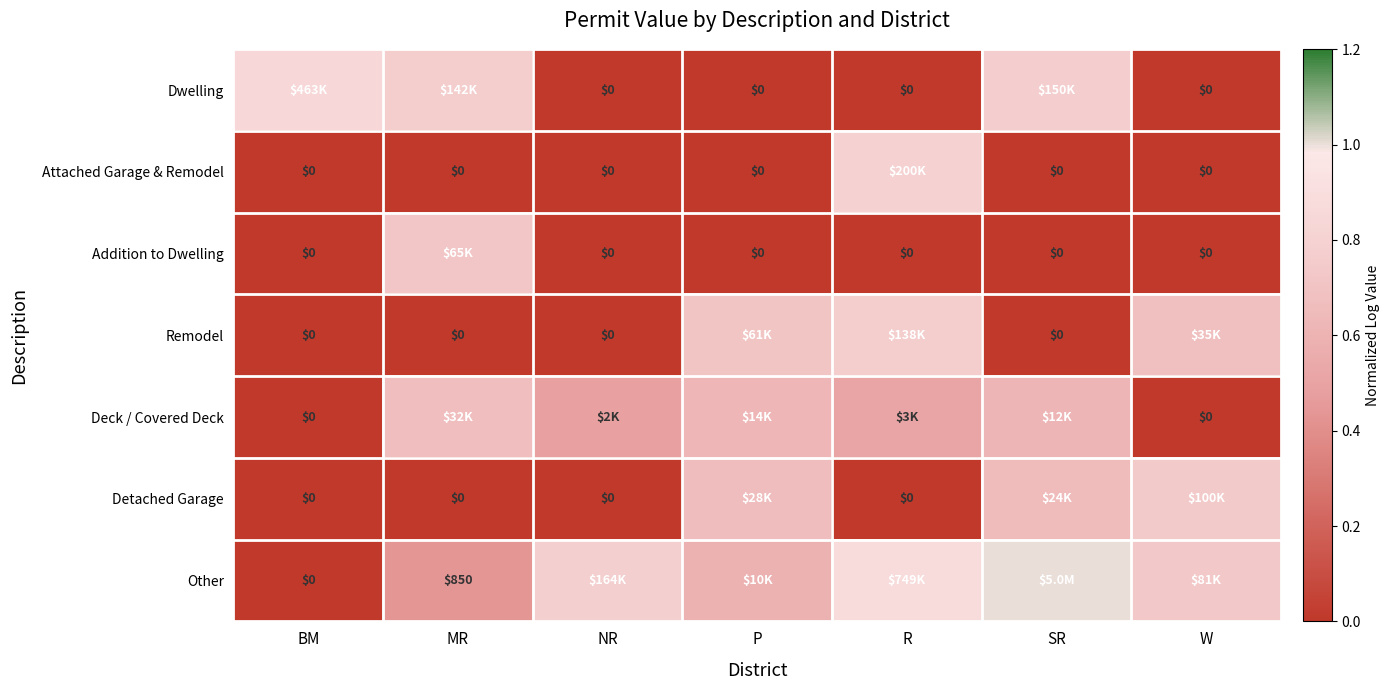

Where is Remodel nearest to the value 0?

BM